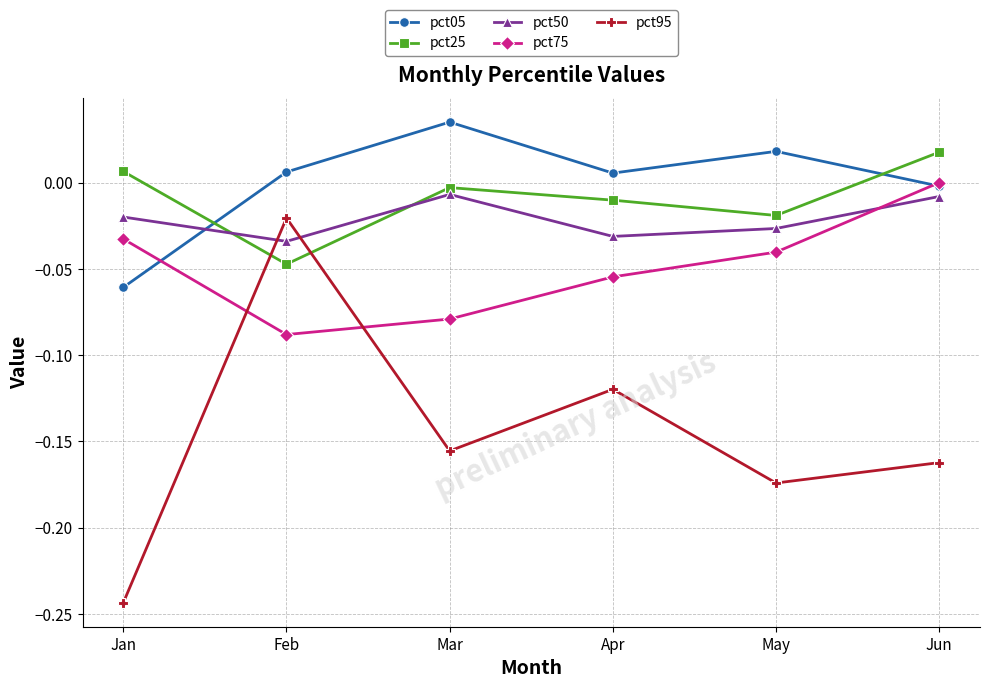

Between May and Jun, which series saw the biggest shift?

pct75